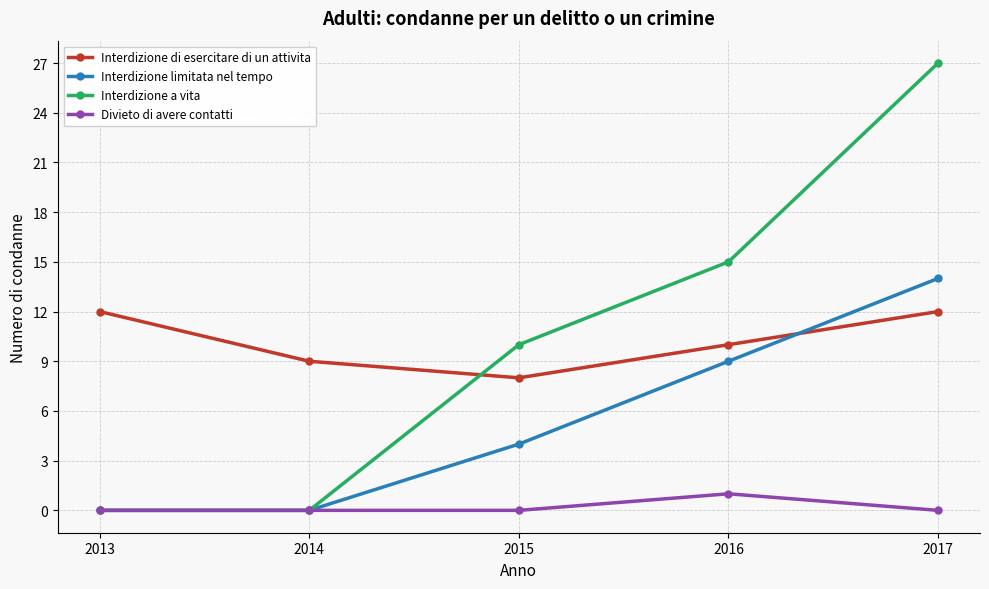

Rank the series at 2017 from lowest to highest value.

Divieto di avere contatti, Interdizione di esercitare di un attivita, Interdizione limitata nel tempo, Interdizione a vita